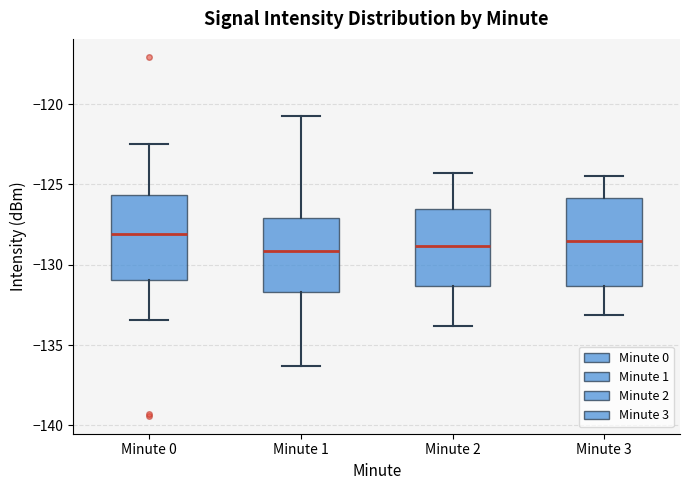

Reading left to right, transcribe this box plot: for each box, give where its median line is, the range the box spans, and where its two whiskers end, as read against the y-axis. The values are not printed on the chart, so give them approximately, as read against the axis.

Minute 0: median -128.0, box -131.0 to -125.5, whiskers -133.5 to -122.5
Minute 1: median -129.0, box -131.5 to -127.0, whiskers -136.5 to -120.5
Minute 2: median -129.0, box -131.5 to -126.5, whiskers -134.0 to -124.5
Minute 3: median -128.5, box -131.5 to -126.0, whiskers -133.0 to -124.5